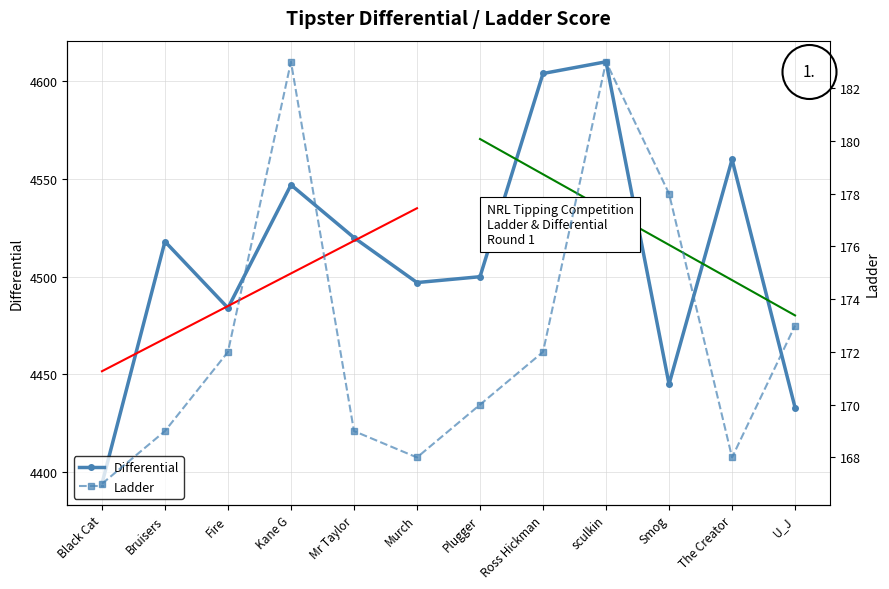

Where is the first local minimum for Differential?

Fire